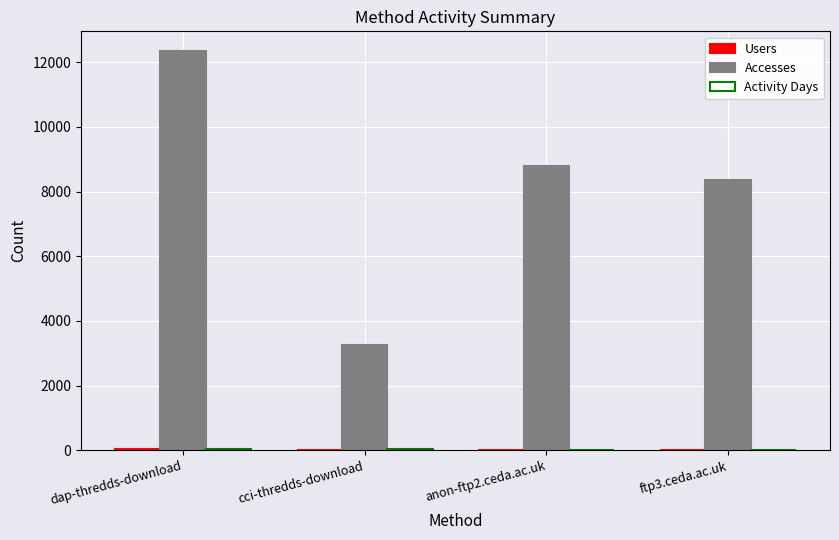

Which category has the highest value in the Accesses series?

dap-thredds-download